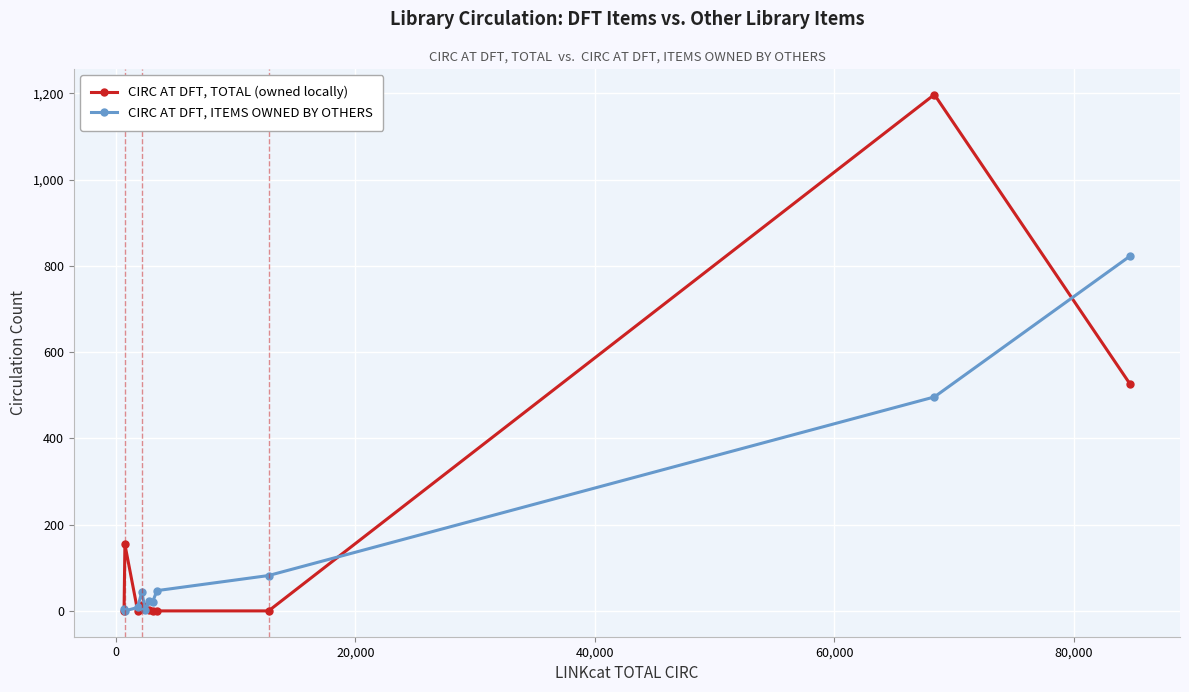

What is the maximum value shown in the chart?

1197